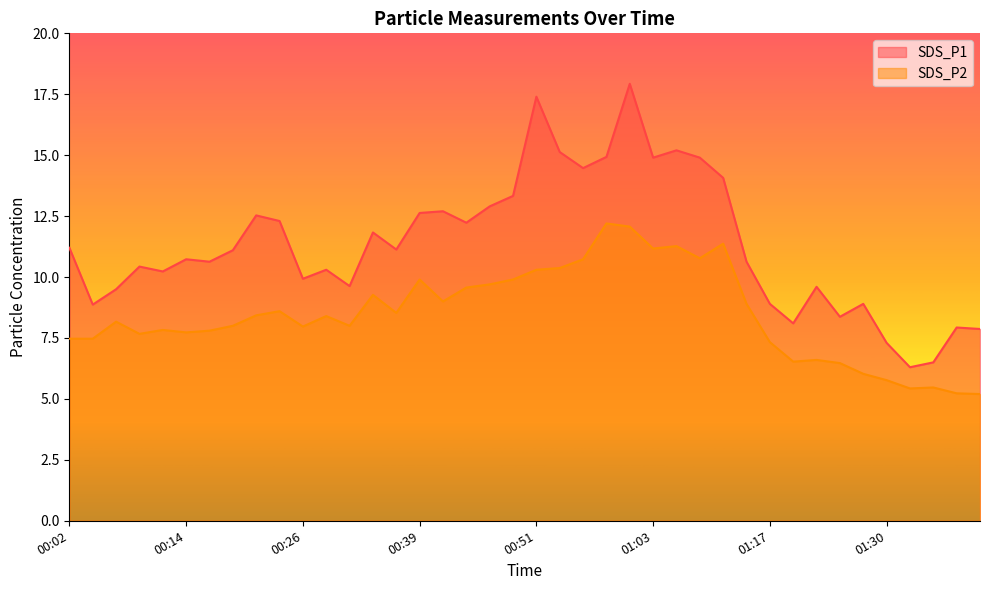

What is the lowest value of the SDS_P2 series?

5.2